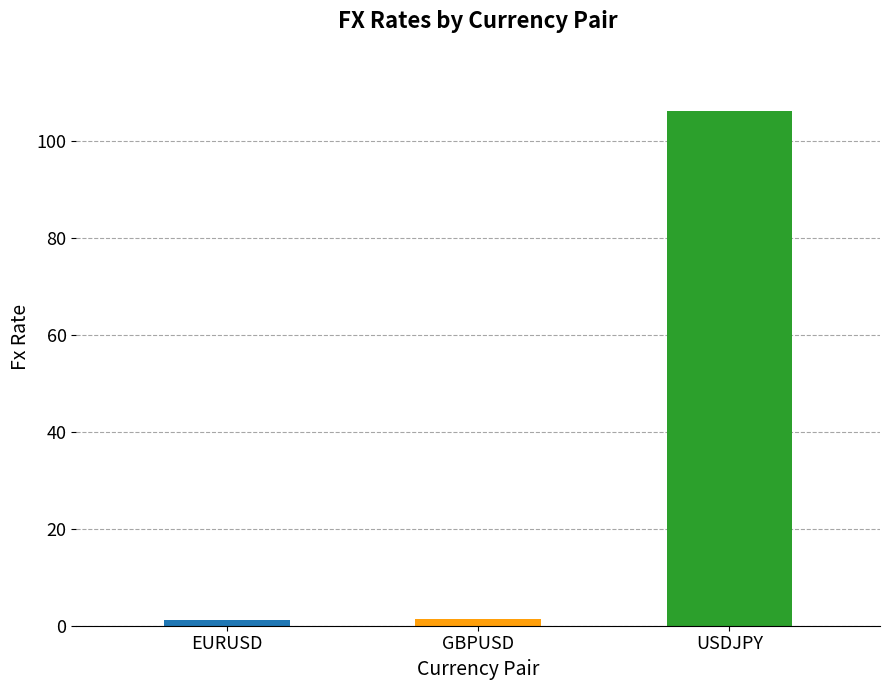

What is the average value?

36.3